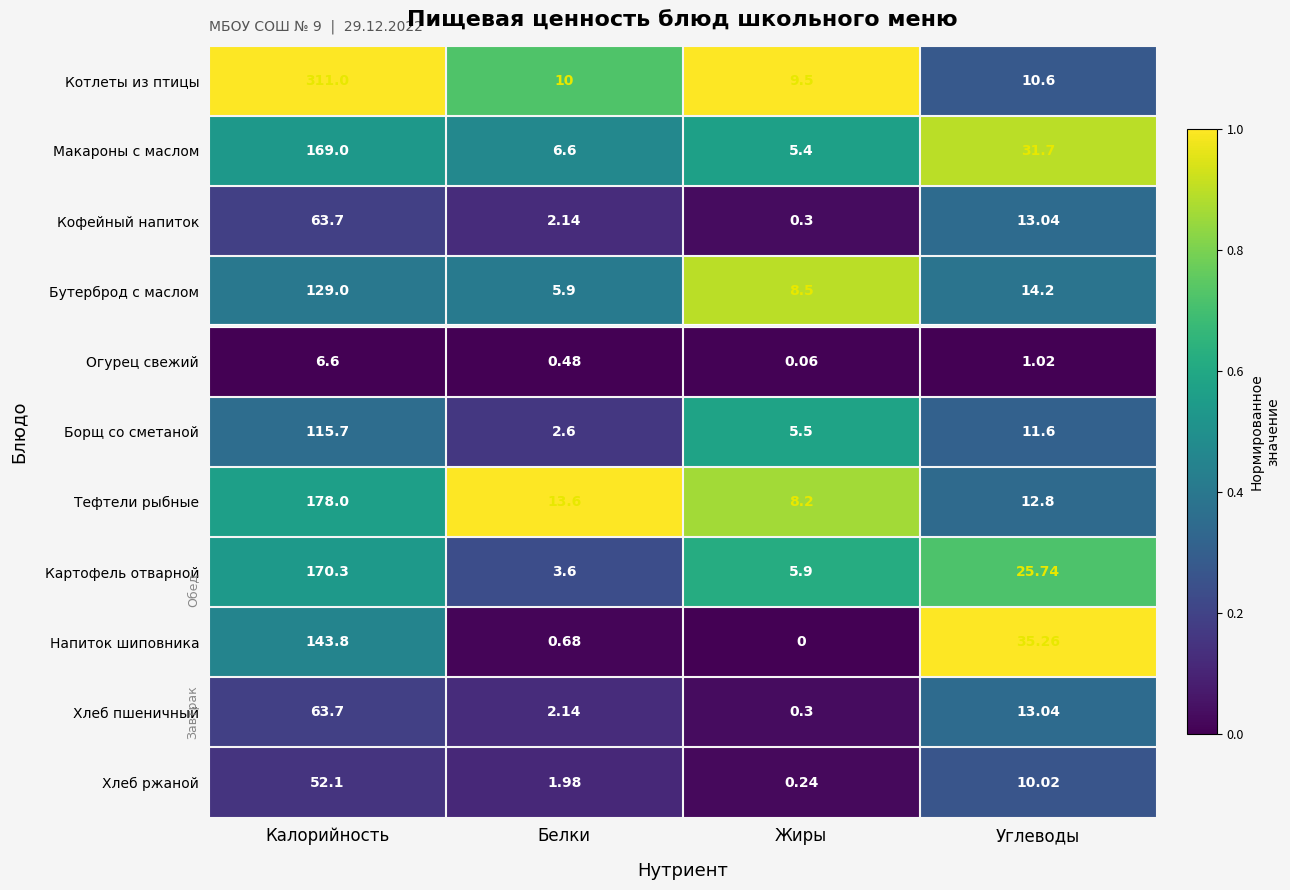

Which label corresponds to the smallest value in the chart?

Жиры